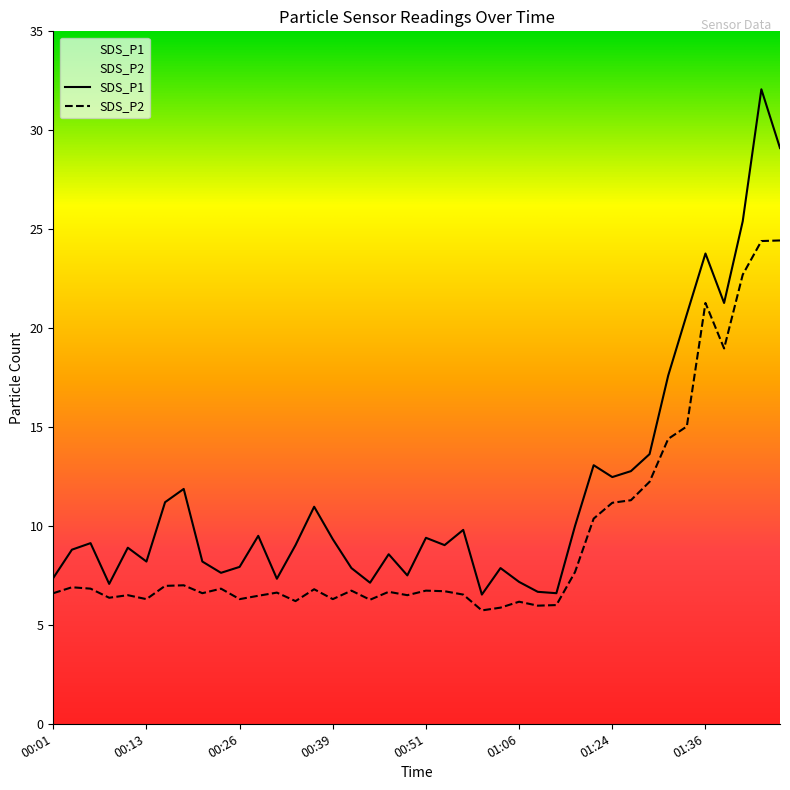

True or false: SDS_P2 has a value of 3.7 at 00:51.

False